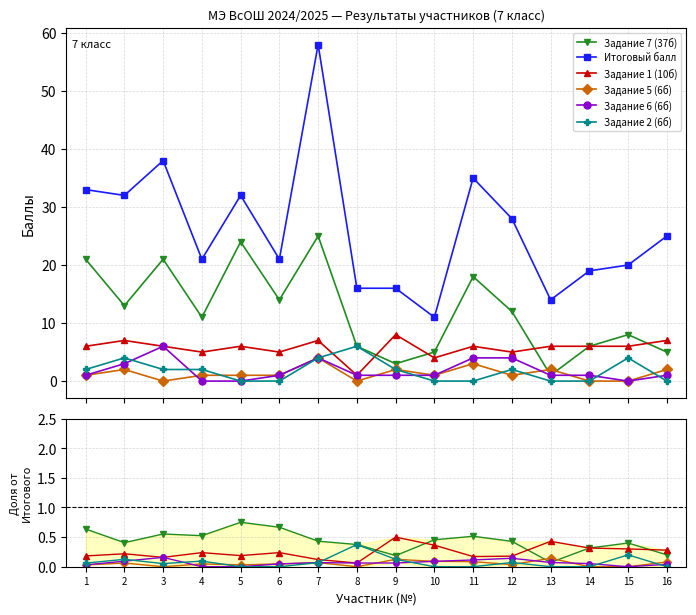

How many values in the Итоговый балл series are below 25?

8